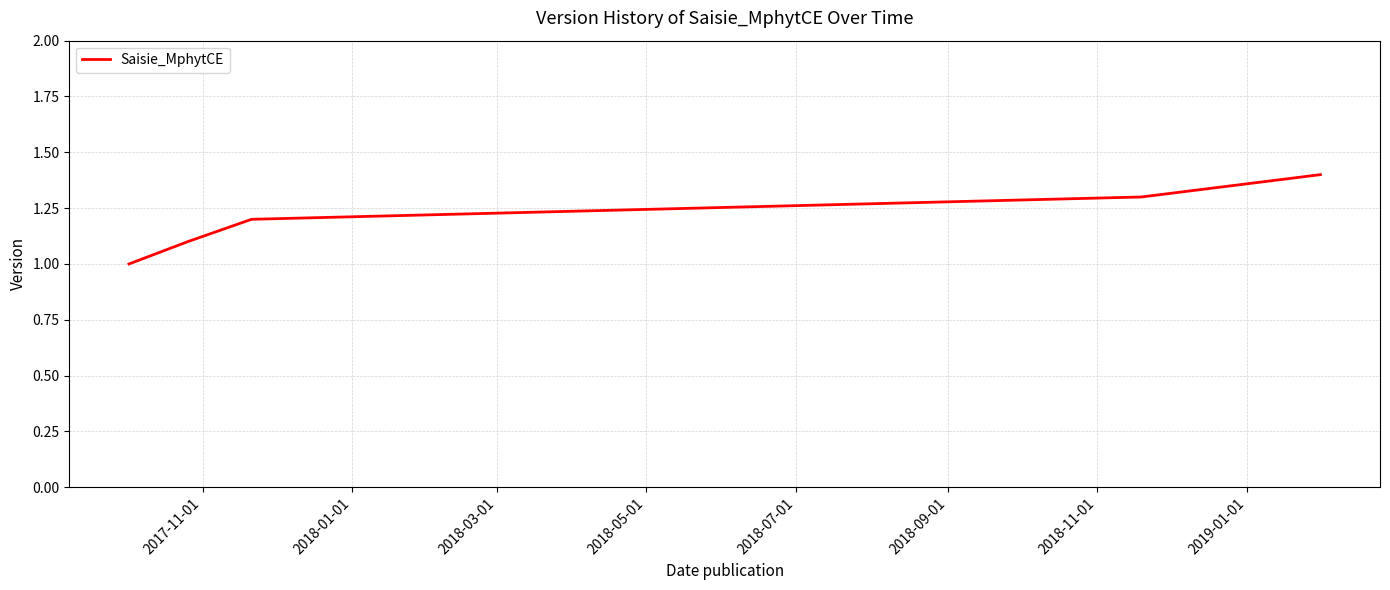

What is the greatest value displayed?

1.4